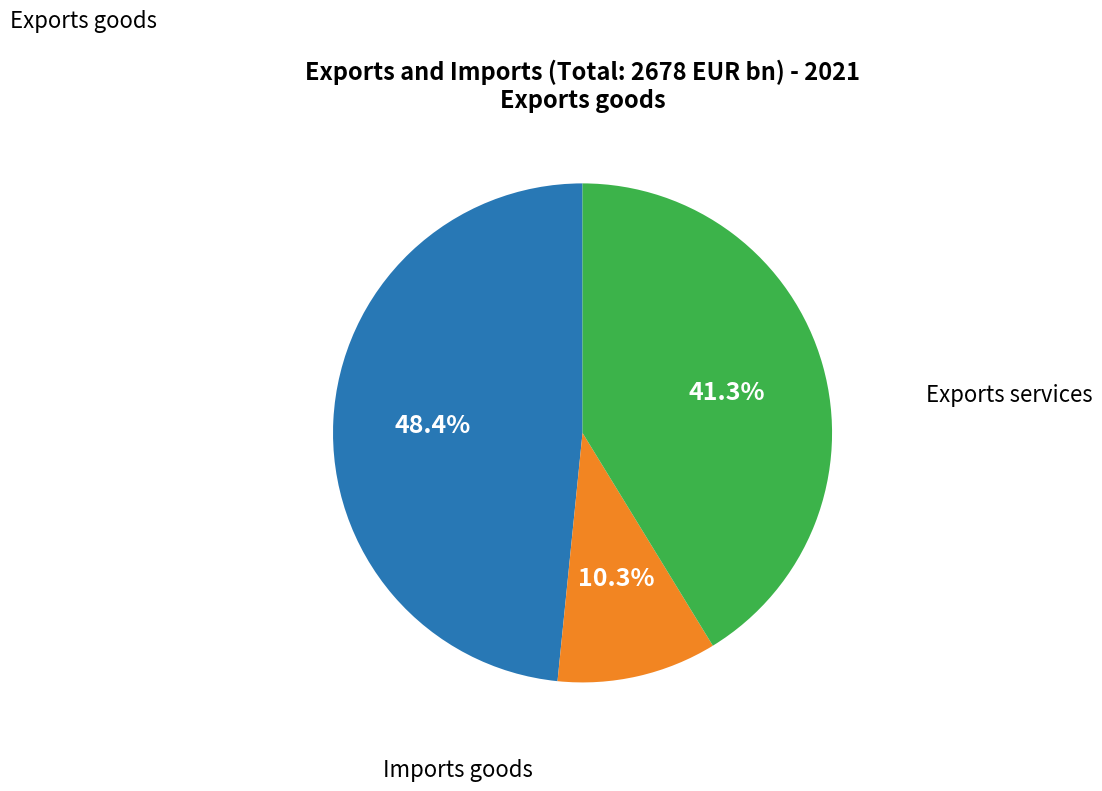

How many slices are in this pie chart?

3